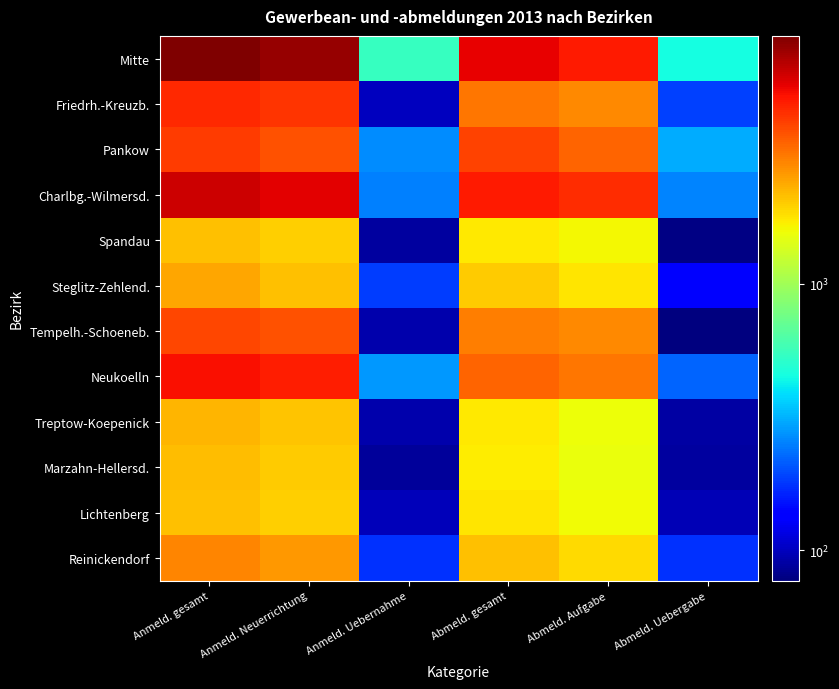

Count the number of categories in the chart.

6